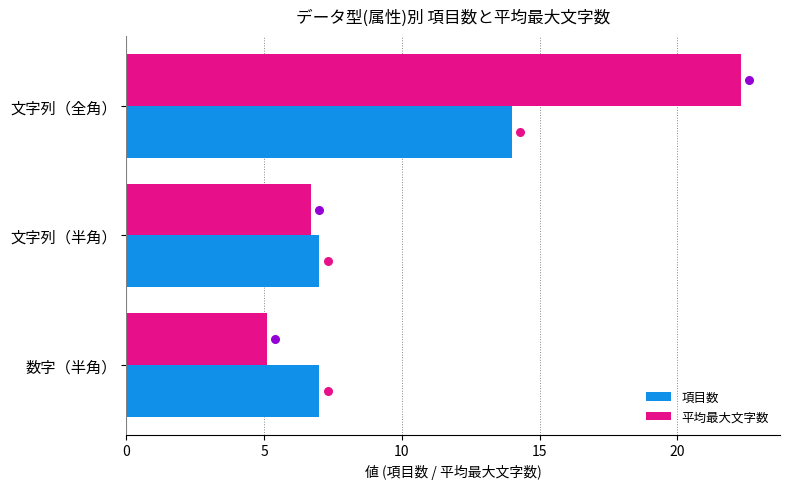

Which series contains the lowest Y value?

平均最大文字数